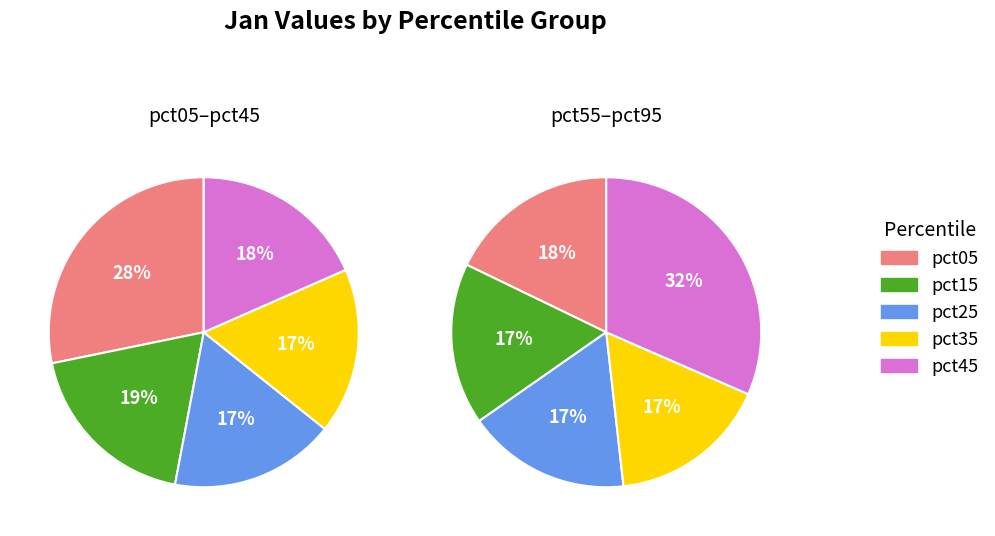

Which category has the biggest portion of the pie?

pct95